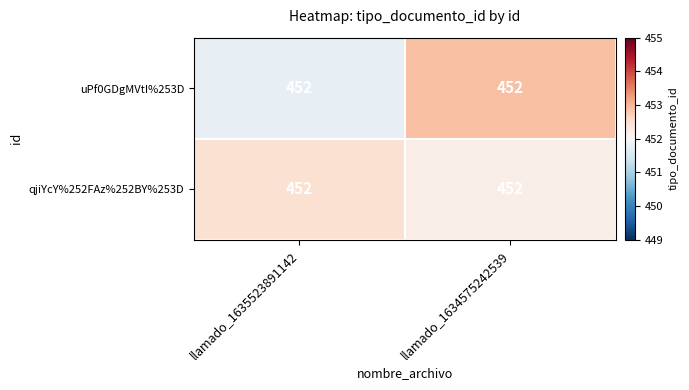

Is the value of uPf0GDgMVtI%253D at llamado_1634575242539 greater than the value of qjiYcY%252FAz%252BY%253D at llamado_1635523891142?

Yes